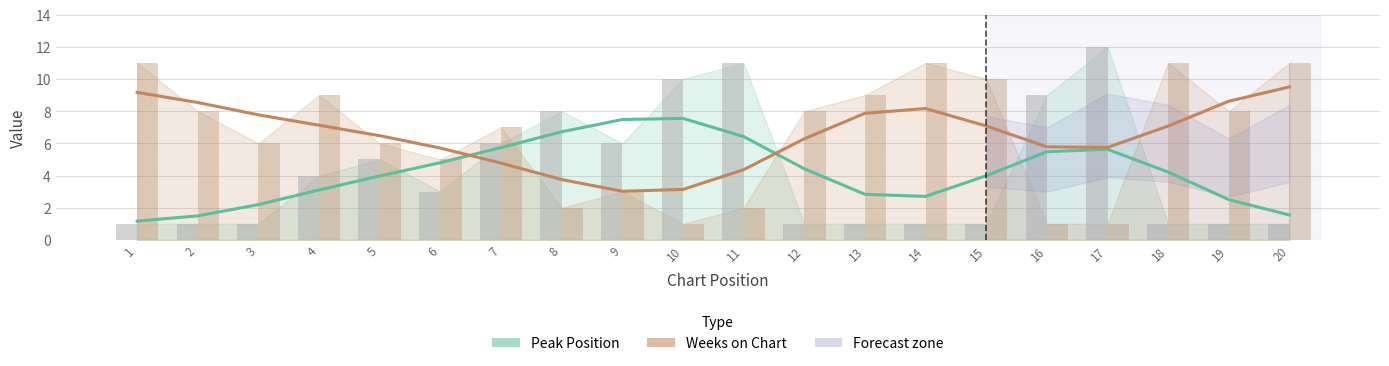

How many bars are there in total?

40